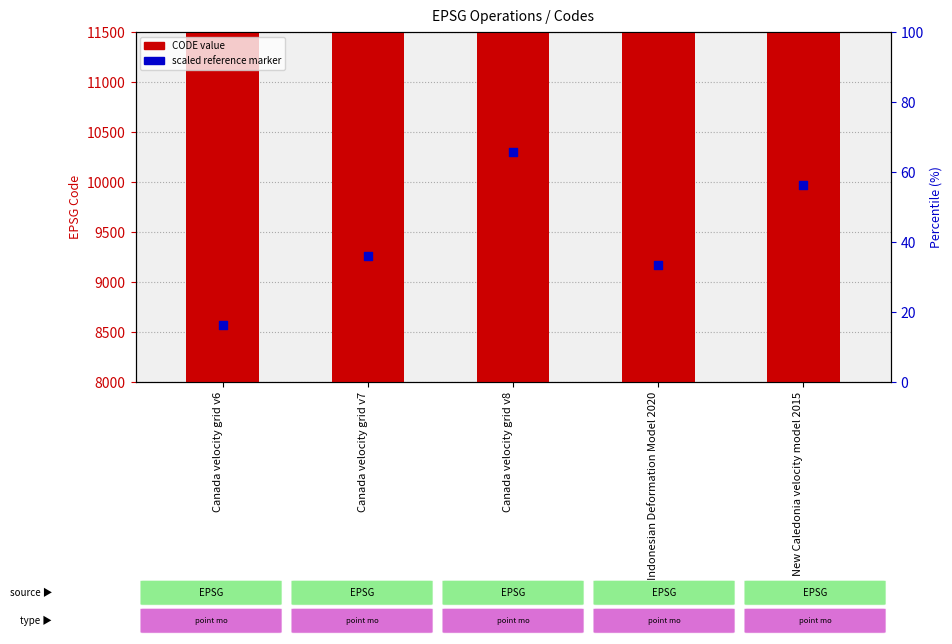

Which series contains the highest Y value?

CODE value